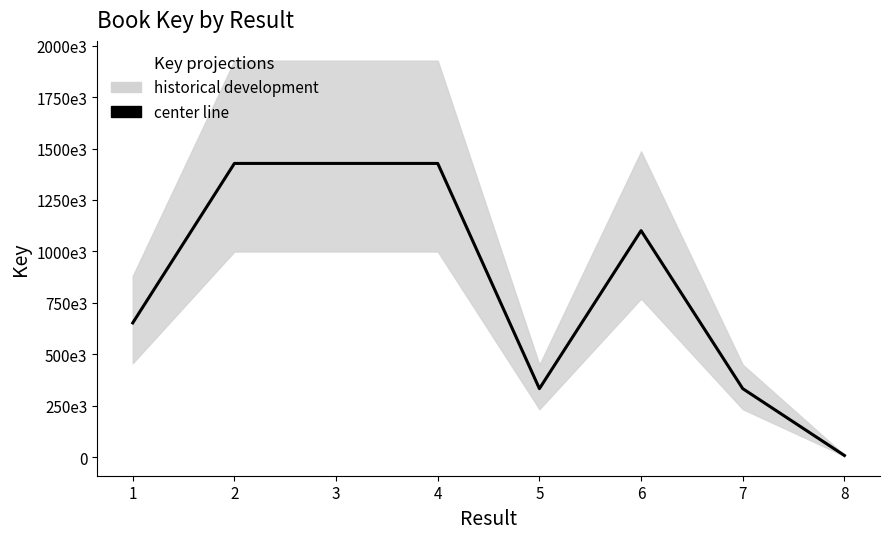

How many data points are less than 1100693?

4